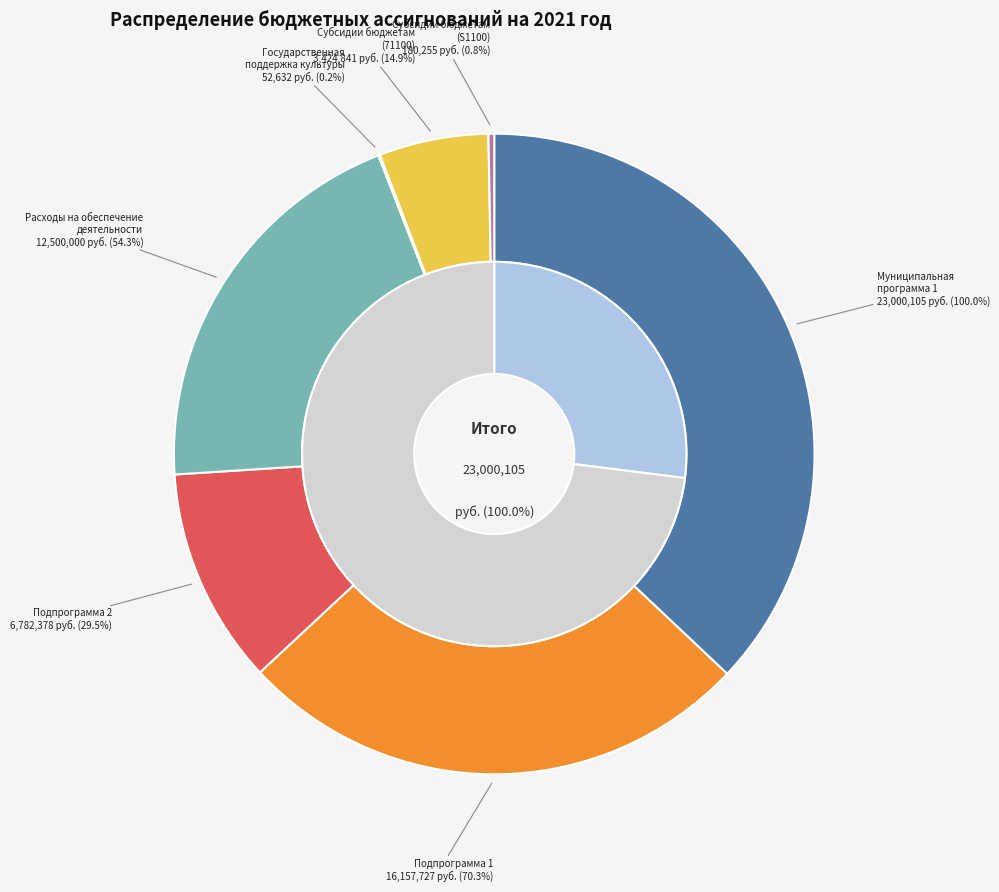

Count the number of slices in the pie.

7